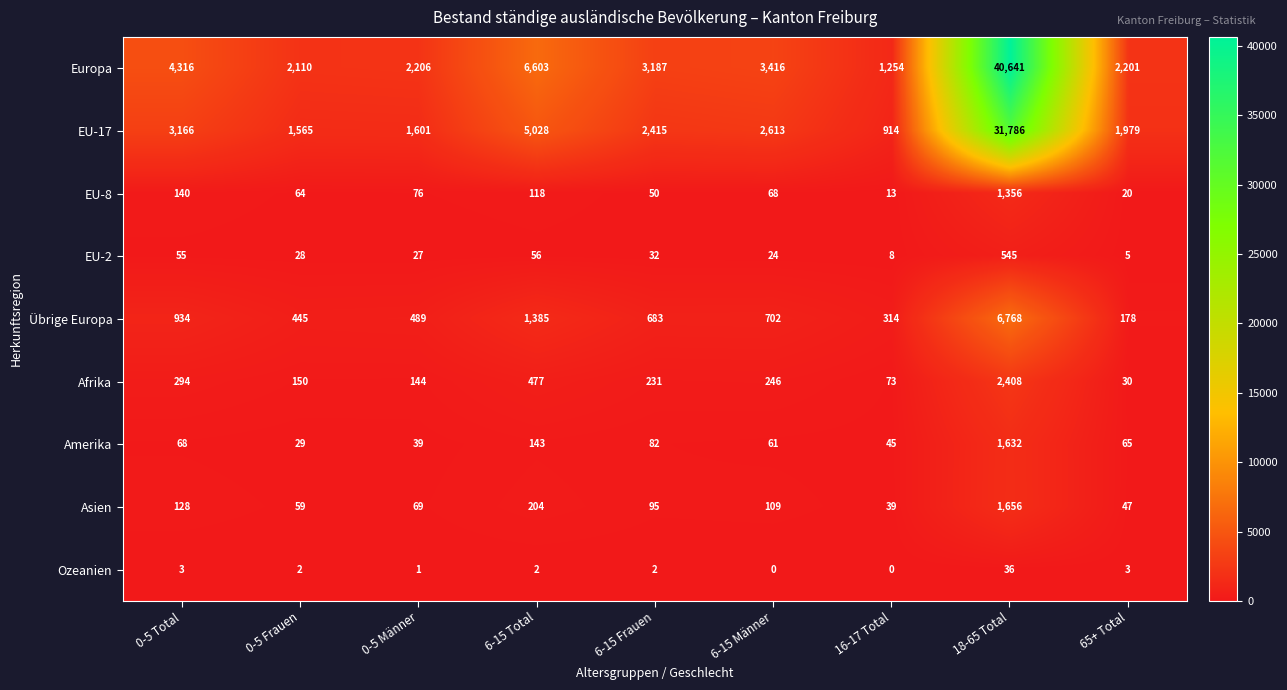

Which series has the largest total across all categories?

Europa